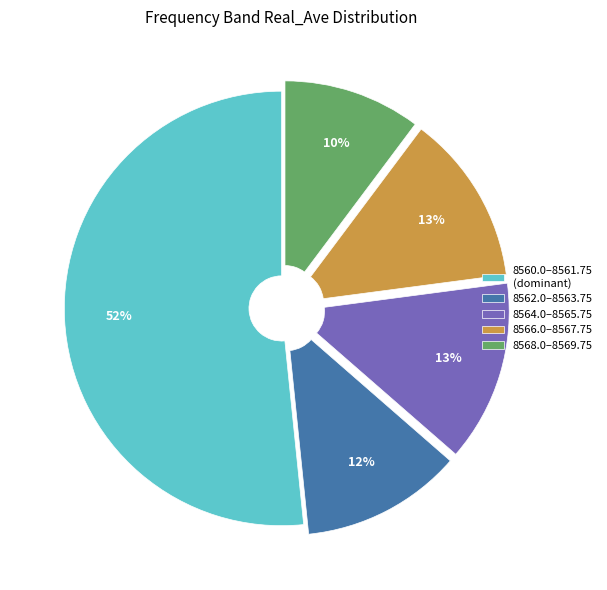

Combined, do 8568.0–8569.75 and 8560.0–8561.75 (dominant) account for over 50%?

Yes